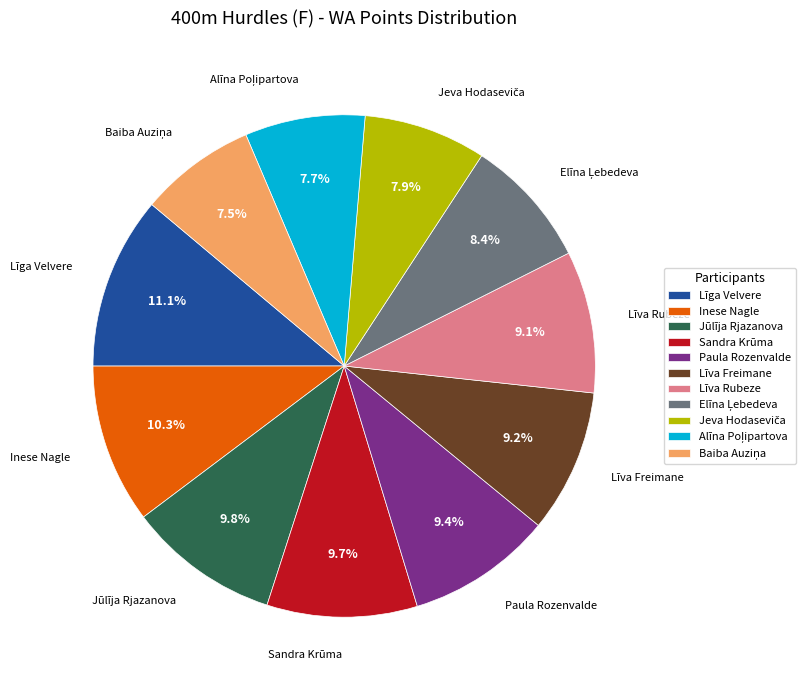

To the nearest percent, what is the difference between the largest and smallest slice percentages?

4%